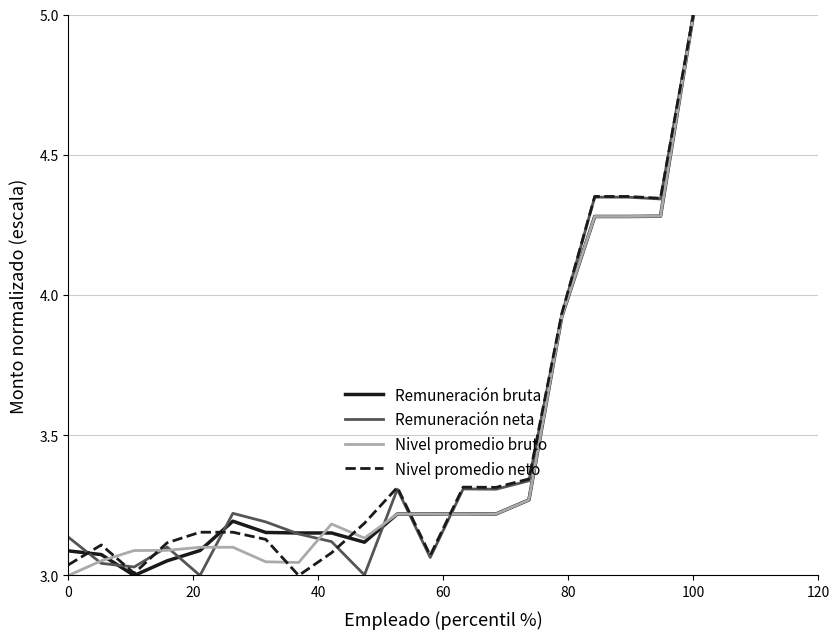

What are all the series names shown in the legend?

Remuneración bruta, Remuneración neta, Nivel promedio bruto, Nivel promedio neto